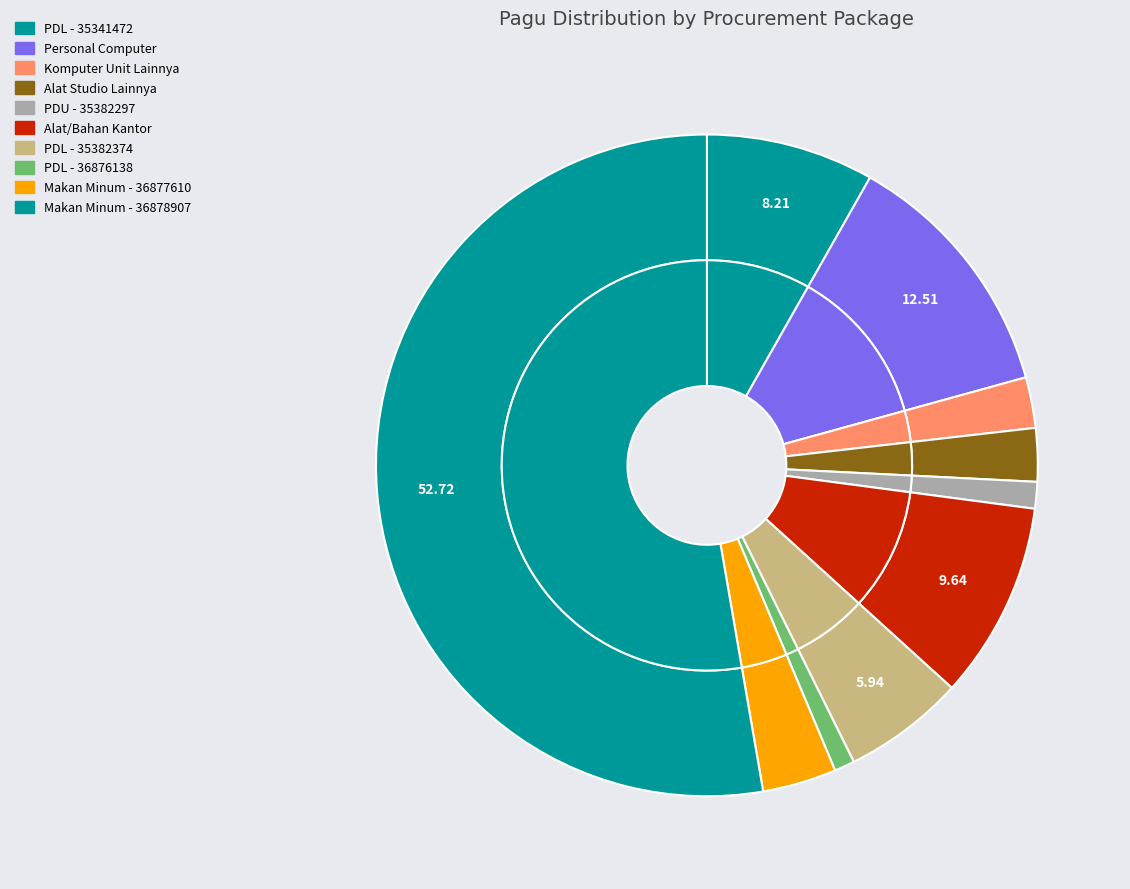

What percentage do Belanja Makanan dan Minuman Rapat - 36878907 and Belanja Alat/Bahan untuk Kegiatan Kantor together represent?

62.4%